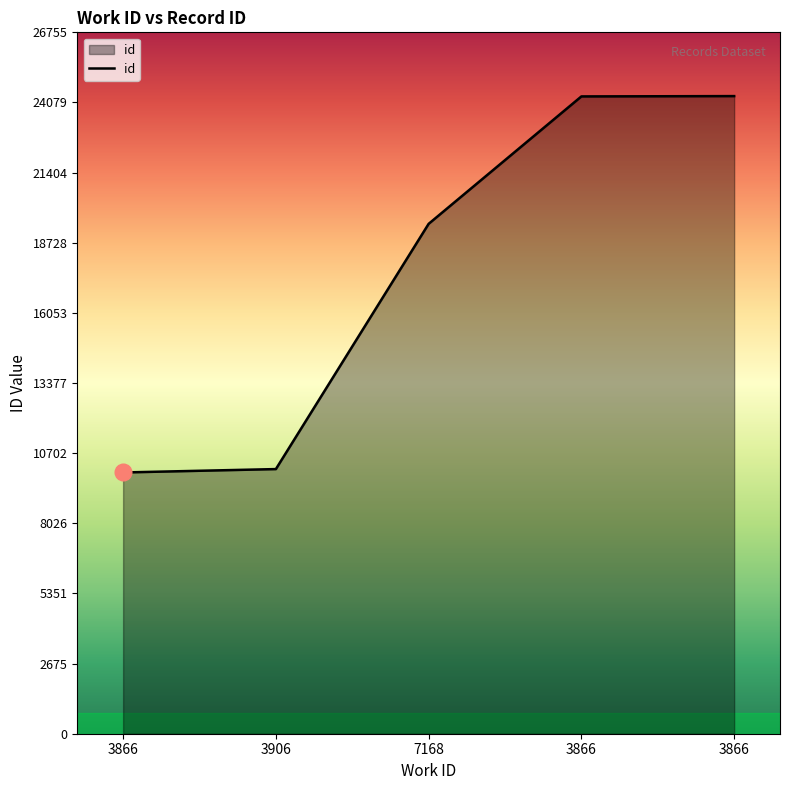

Reading right to left, list all the values displayed in this chart.

3866=24323	3866=24311	7168=19450	3906=10095	3866=9966